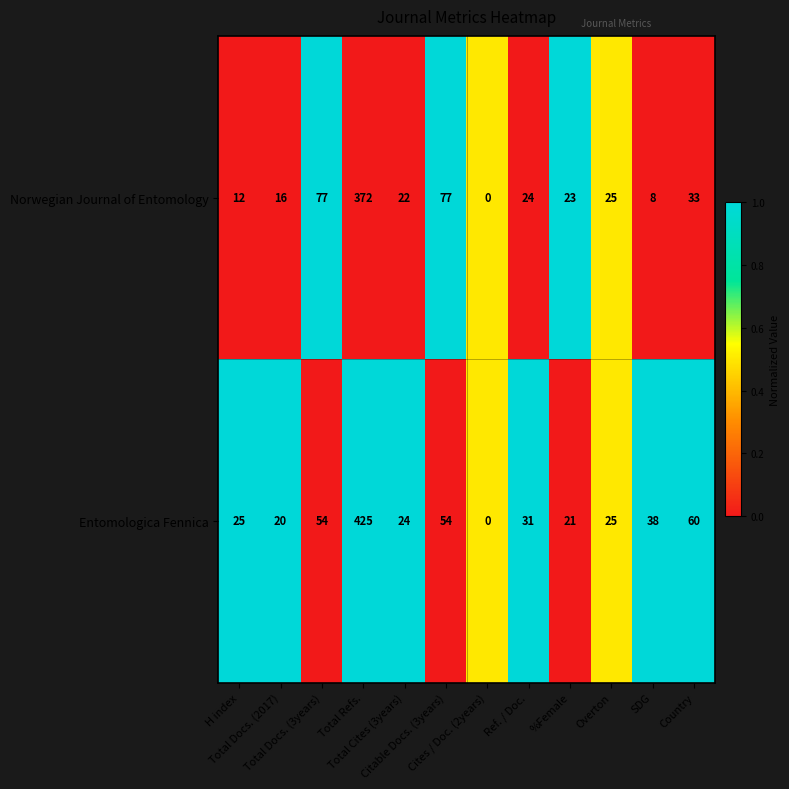

Which series has the largest total across all categories?

Entomologica Fennica